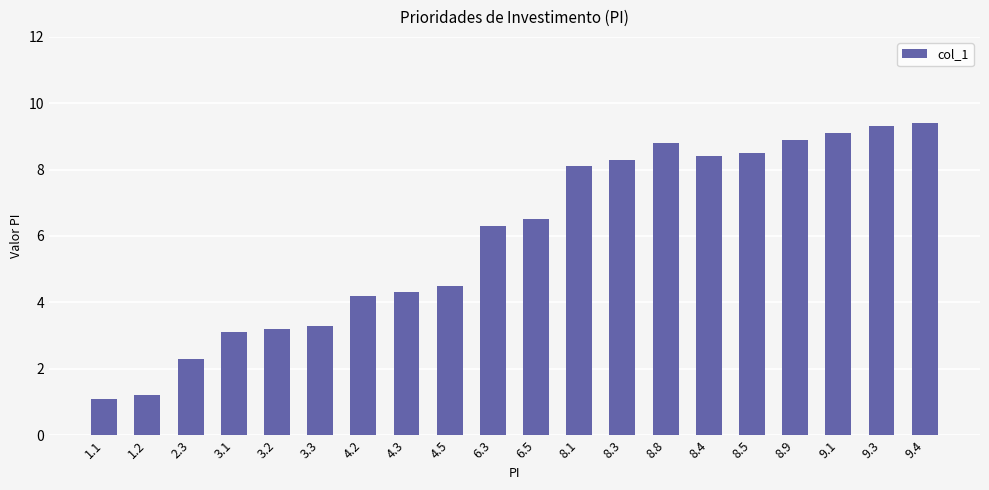

What is the greatest value displayed?

9.4